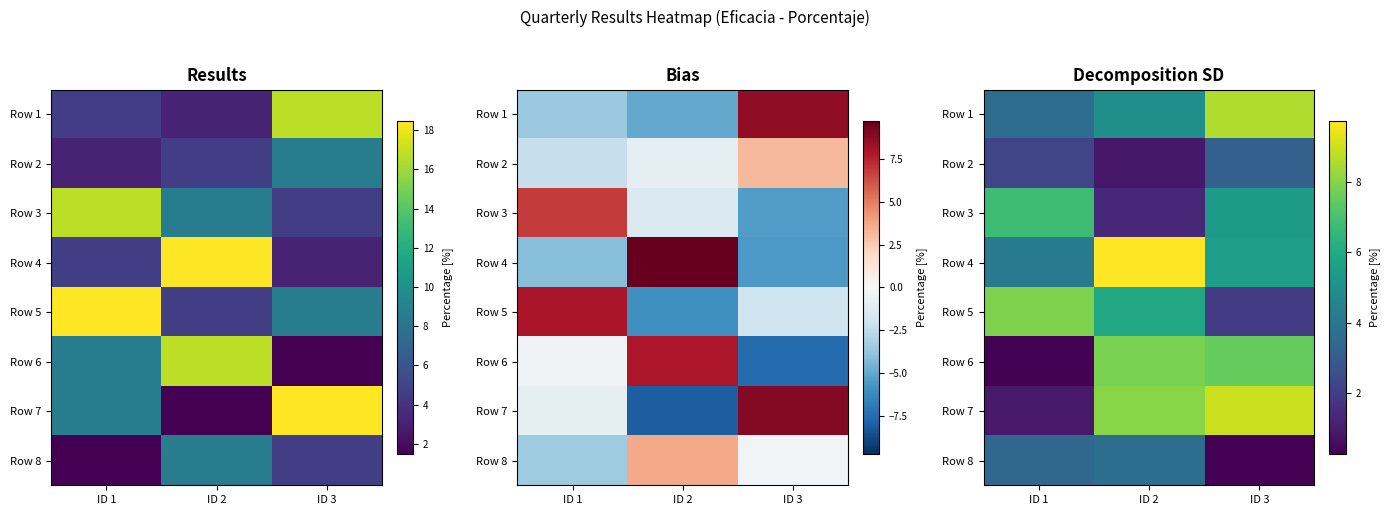

Which label corresponds to the smallest value in the chart?

ID 3